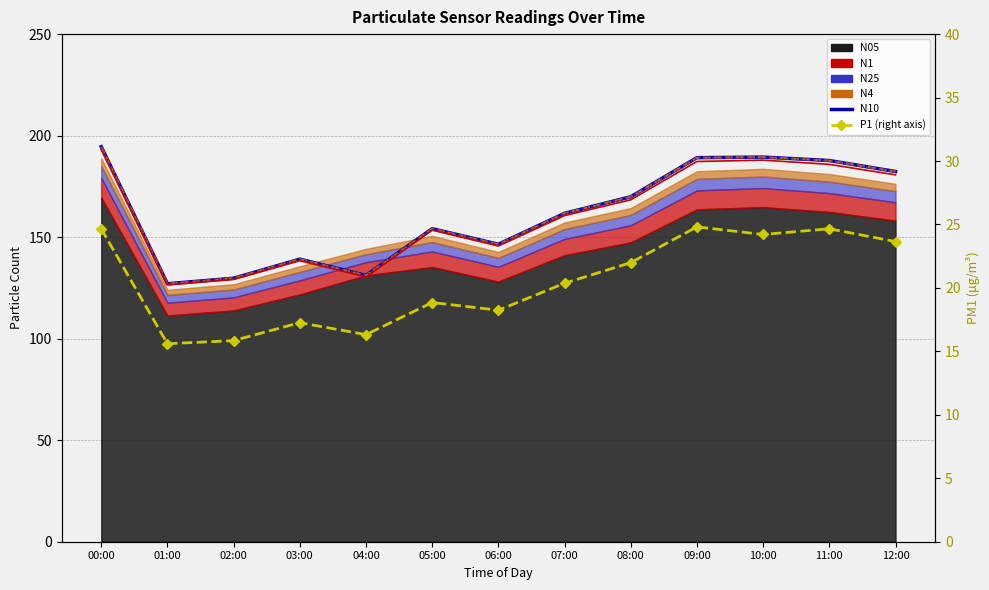

At which label does N4 line reach its peak?

00:00